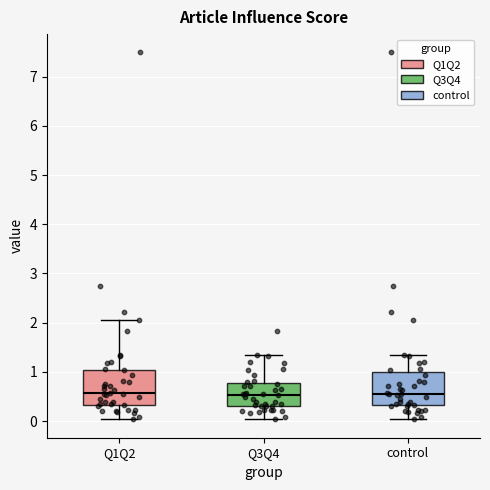

Reading left to right, transcribe this box plot: for each box, give where its median line is, the range the box spans, and where its two whiskers end, as read against the y-axis. The values are not printed on the chart, so give them approximately, as read against the axis.

Q1Q2: median 0.6, box 0.3 to 1.0, whiskers 0.0 to 2.0
Q3Q4: median 0.5, box 0.3 to 0.8, whiskers 0.0 to 1.4
control: median 0.6, box 0.3 to 1.0, whiskers 0.0 to 1.4